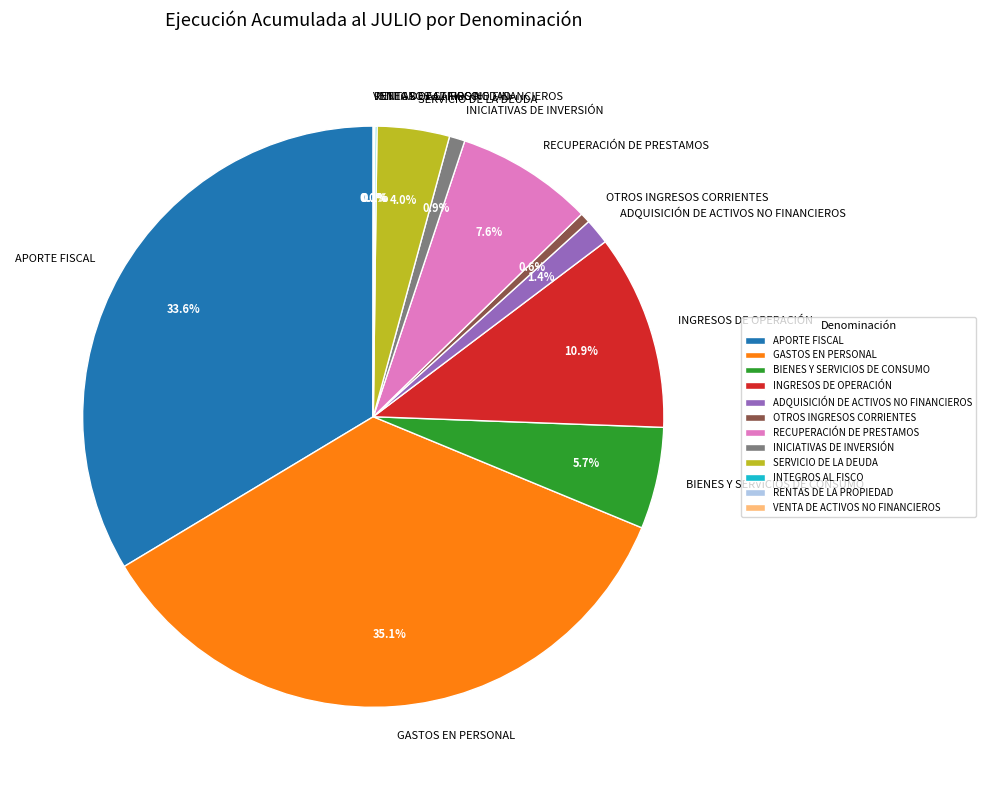

Is there a majority slice in this chart?

No